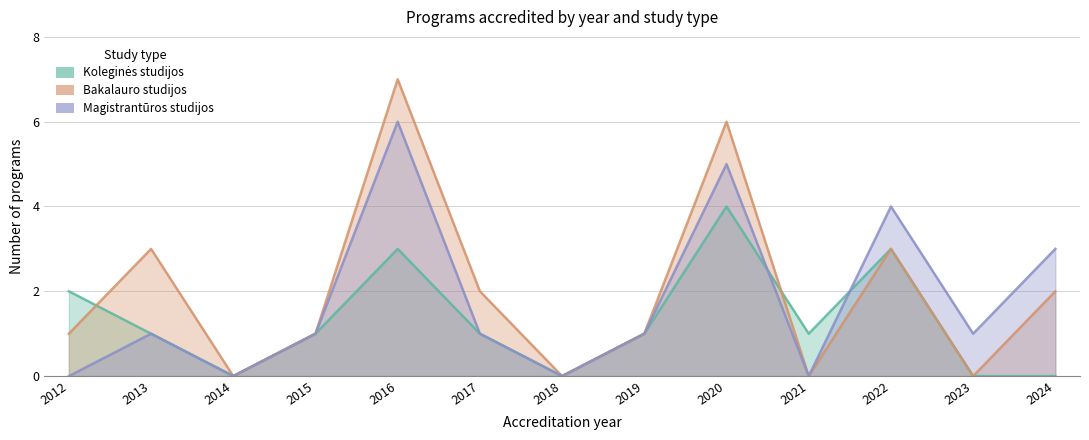

How many series are shown in this chart?

3